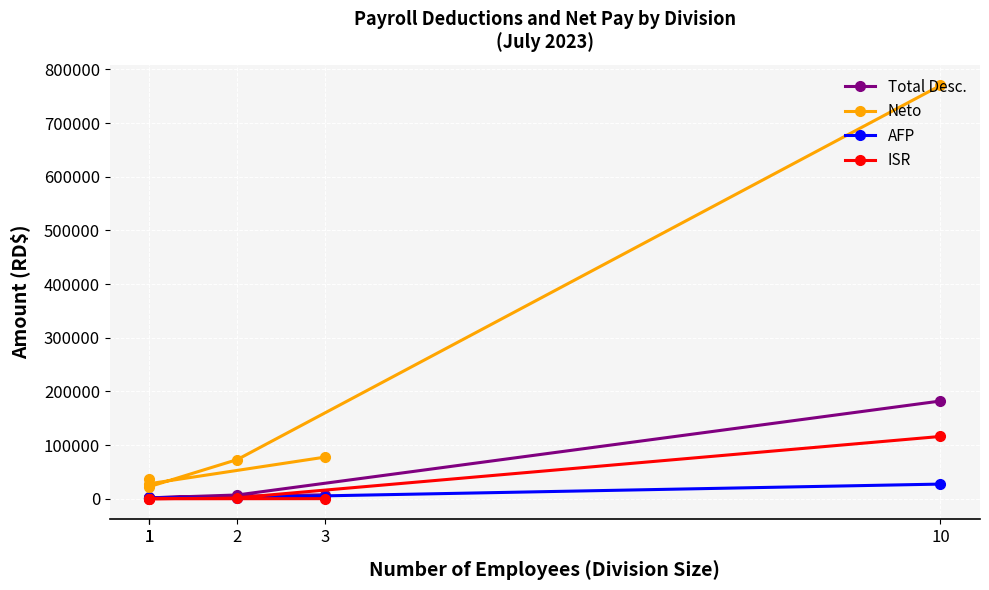

Is this an area chart (filled region under the line)?

No